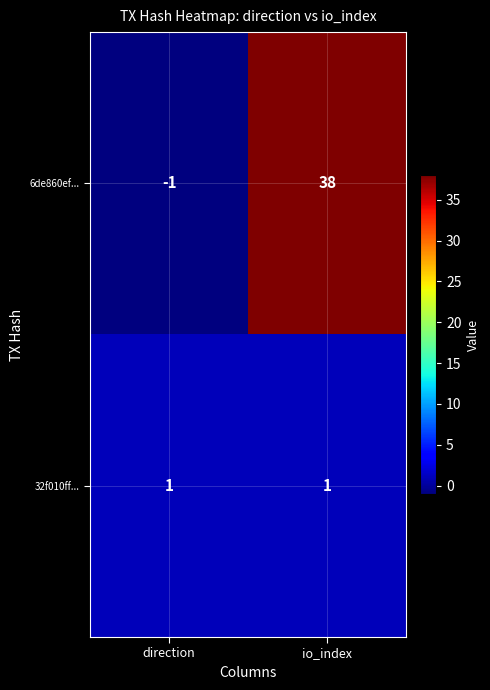

What is the difference between the 6de860ef... values at direction and io_index?

39